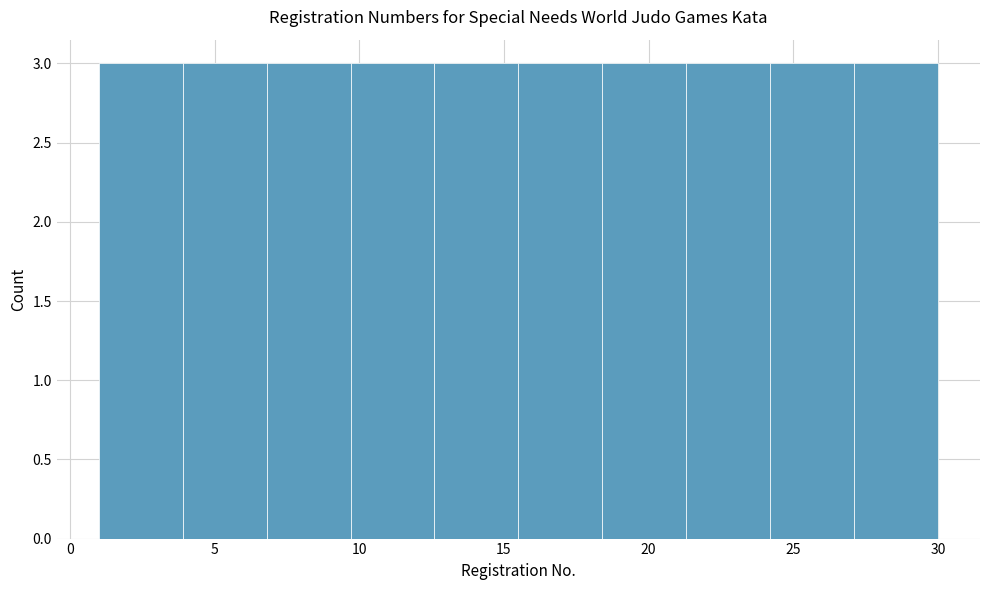

Reading left to right, list every bar in this chart as the range it spans on the x-axis followed by its height. Neither the bar edges nor the heights are printed on the chart, so give them approximately, as read against the axes.

1.0 to 3.9: 3
3.9 to 6.8: 3
6.8 to 9.7: 3
9.7 to 12.6: 3
12.6 to 15.5: 3
15.5 to 18.4: 3
18.4 to 21.3: 3
21.3 to 24.2: 3
24.2 to 27.1: 3
27.1 to 30.0: 3